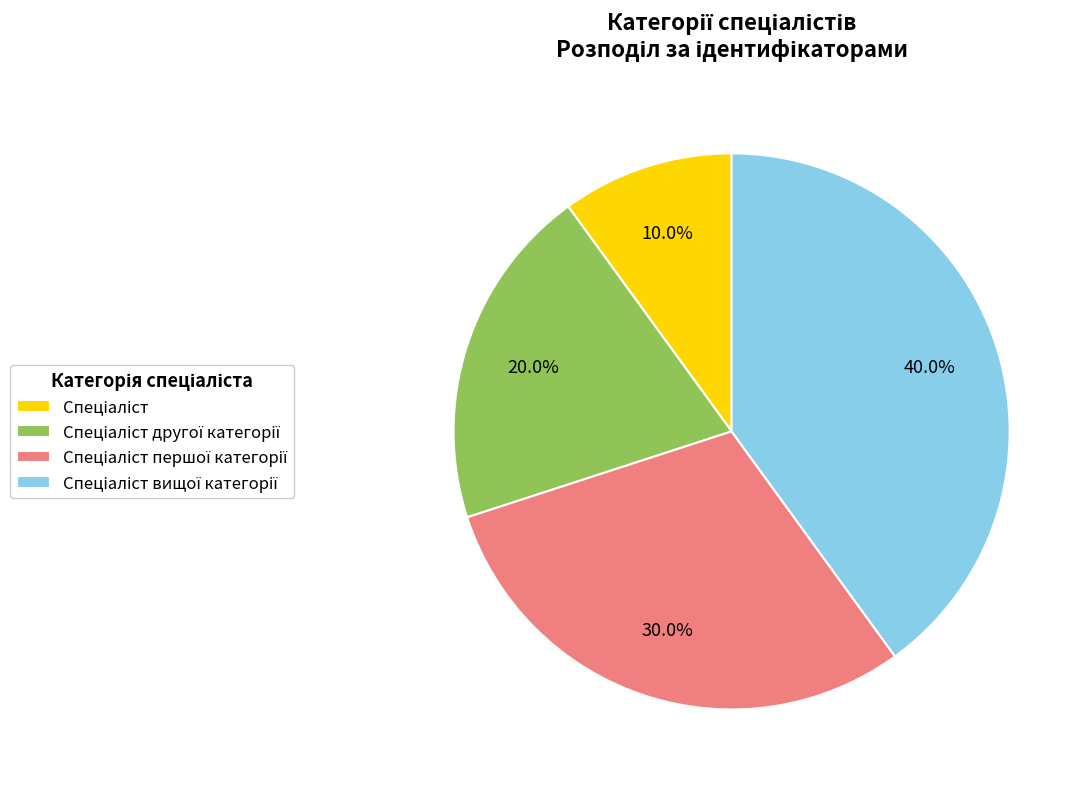

Is there a majority slice in this chart?

No